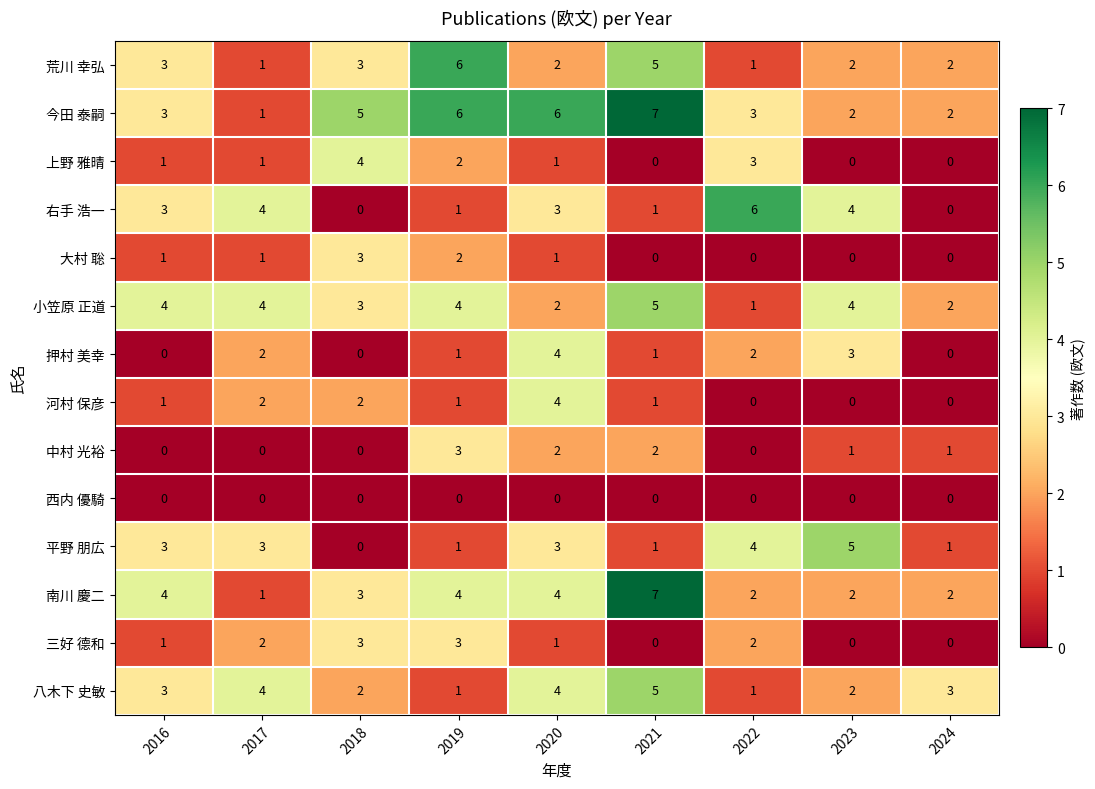

How many series are shown in this chart?

14